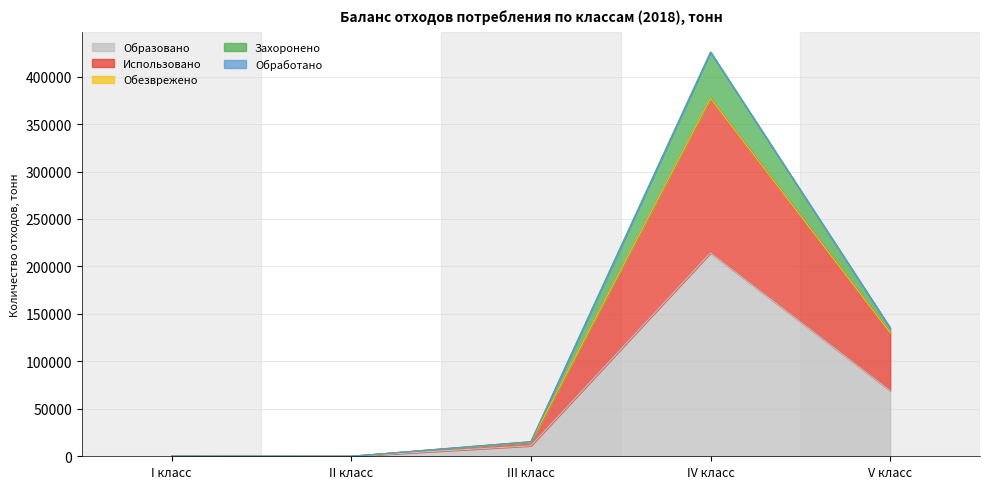

Is it true that Обезврежено equals 2.3 at V класс?

True